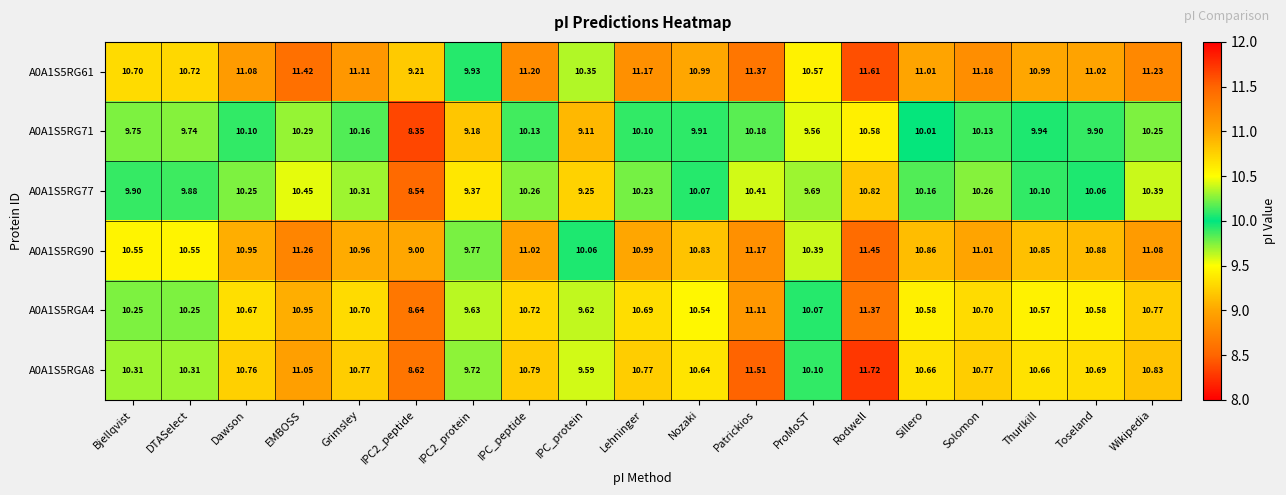

Count the number of categories in the chart.

19